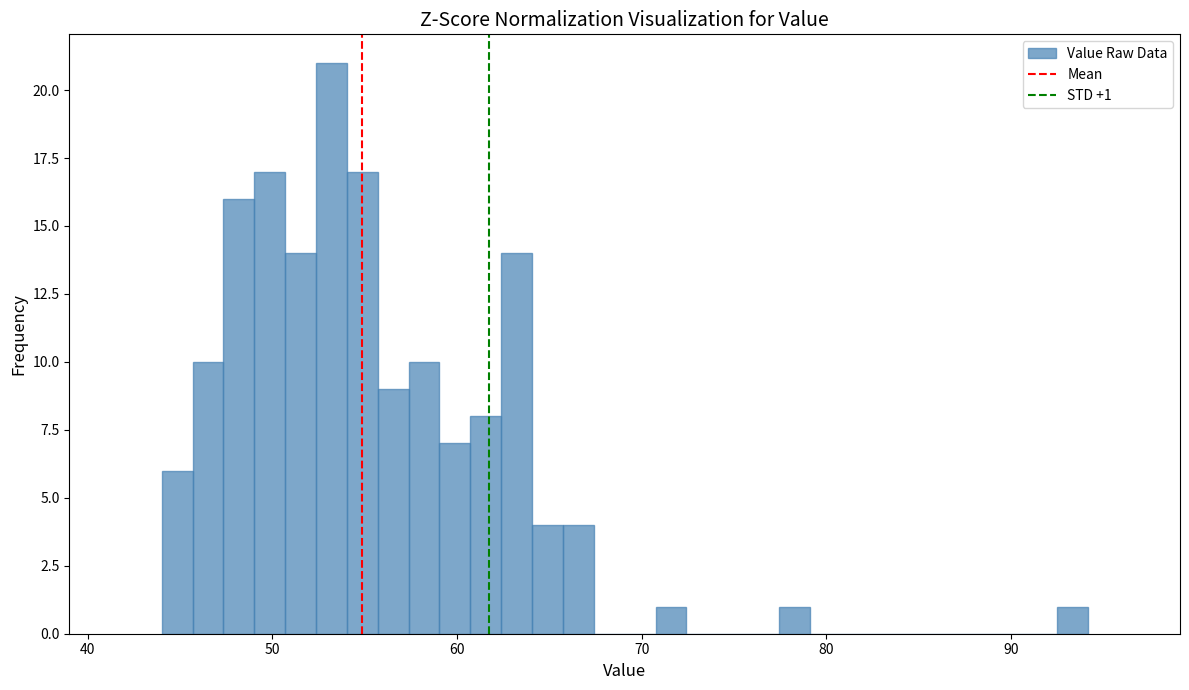

Around what value on the x-axis is the tallest bar? Give the approximate position of its centre, as read against the axis.

53